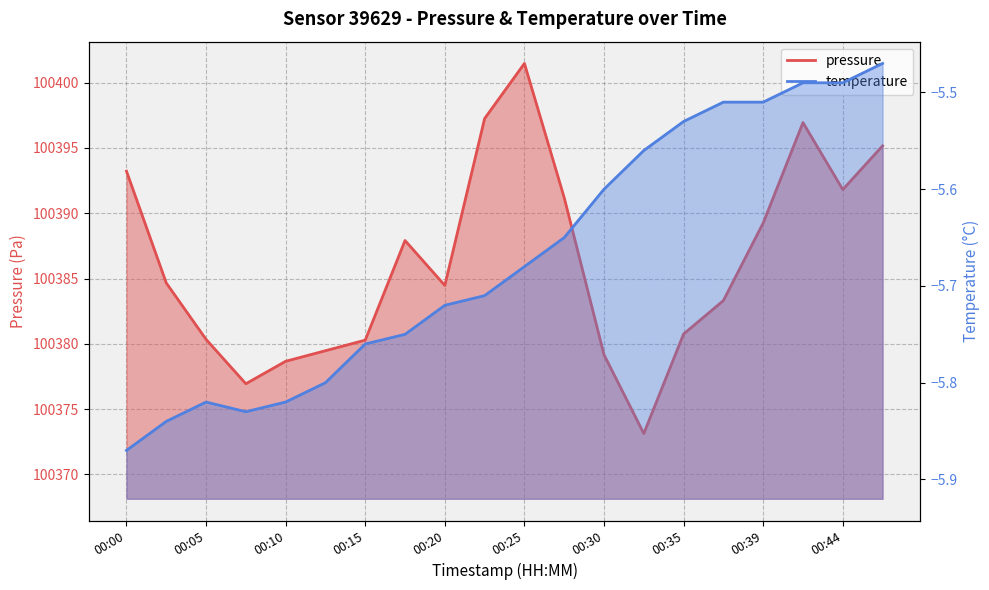

What value does the temperature series have at 00:32?

-5.6